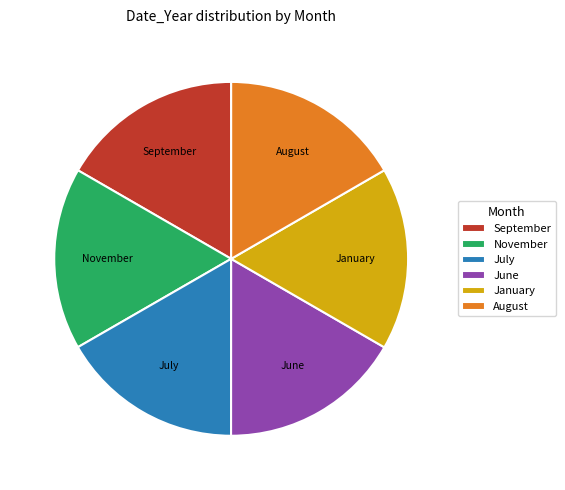

Combined, do November and September account for over 50%?

No